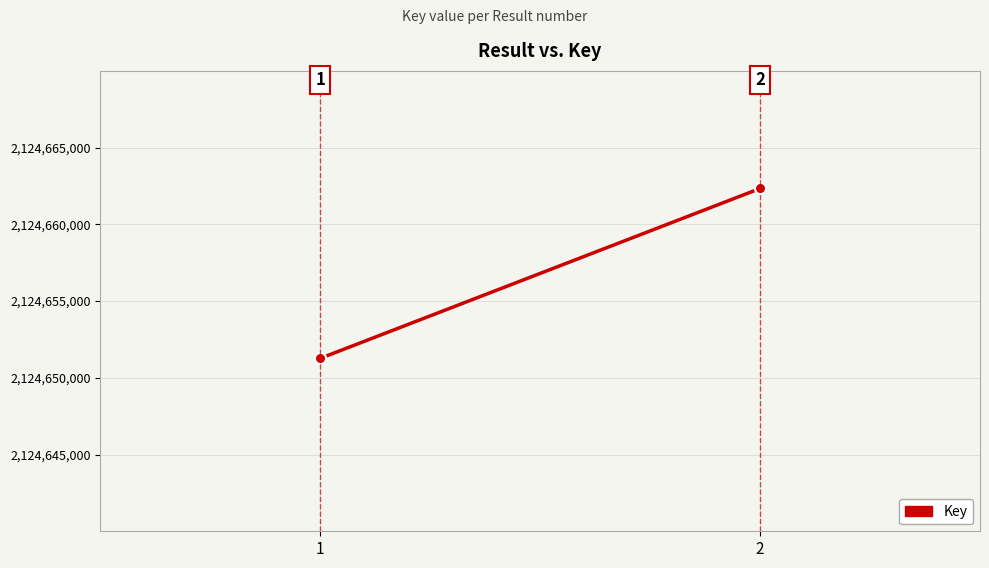

What is the value of the 2nd point from the left?

2124662337